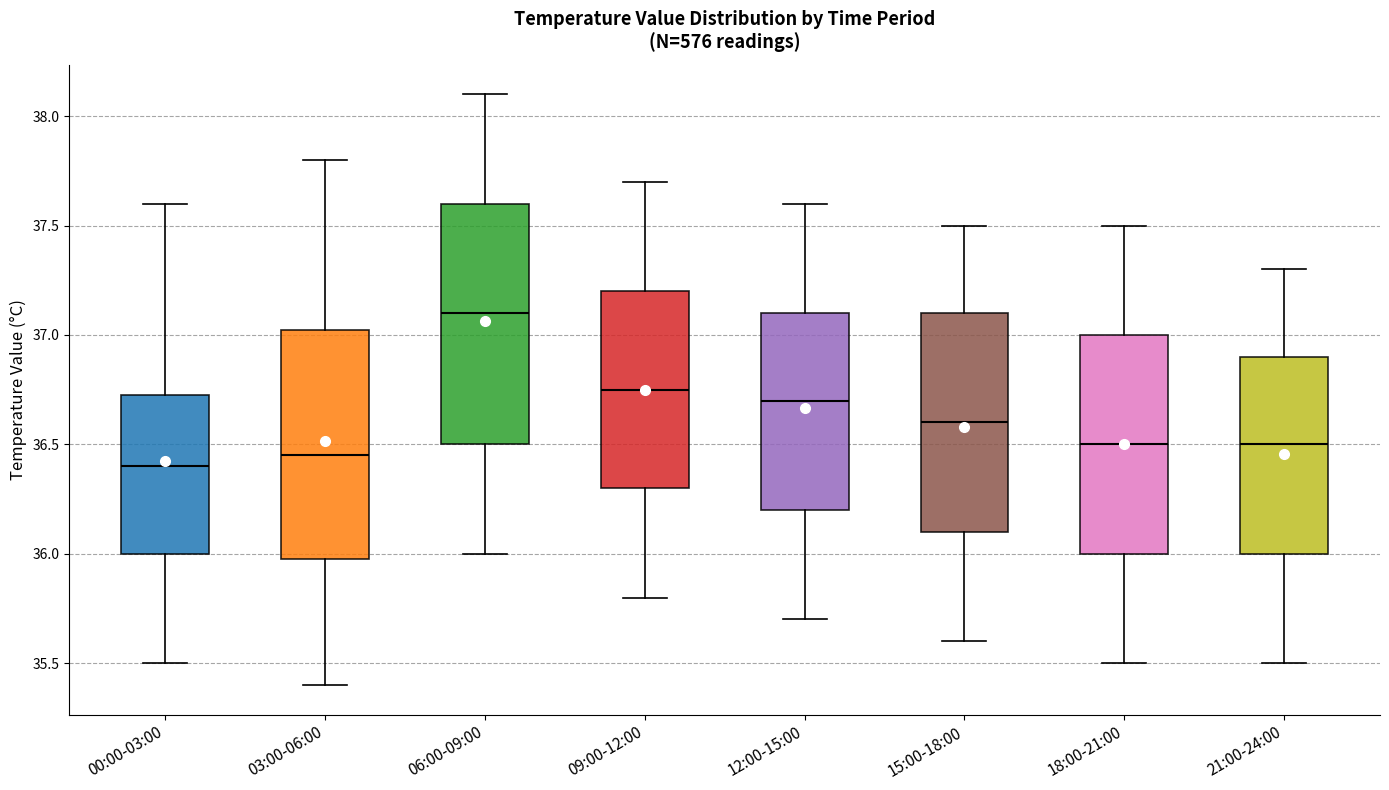

Where does the lower whisker of the box for 09:00-12:00 end on the y-axis? The values are not printed on the chart, so give them approximately, as read against the axis.

35.80